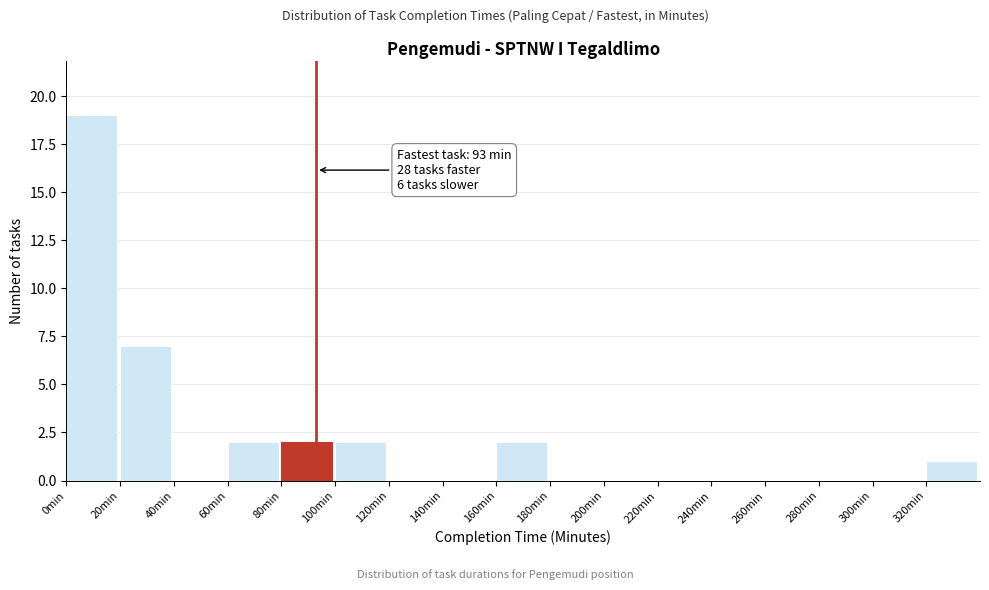

Which range on the x-axis has the tallest bar?

0 to 20